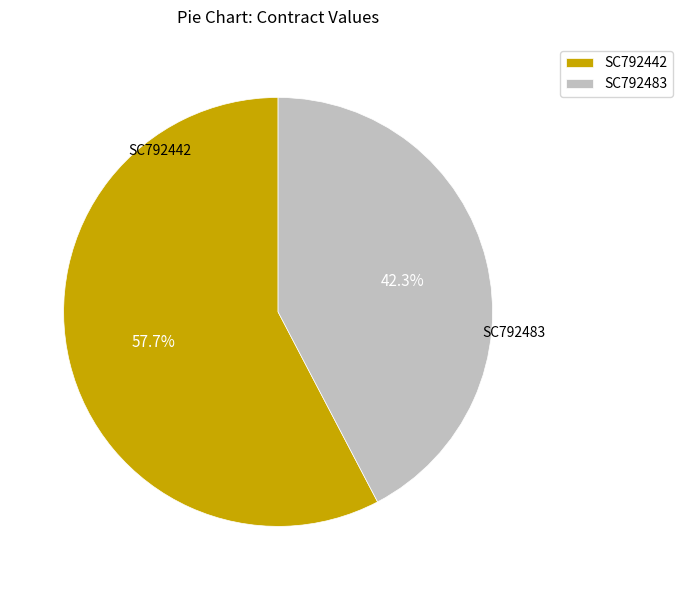

The SC792442 slice represents 58% of the pie. True or false?

True